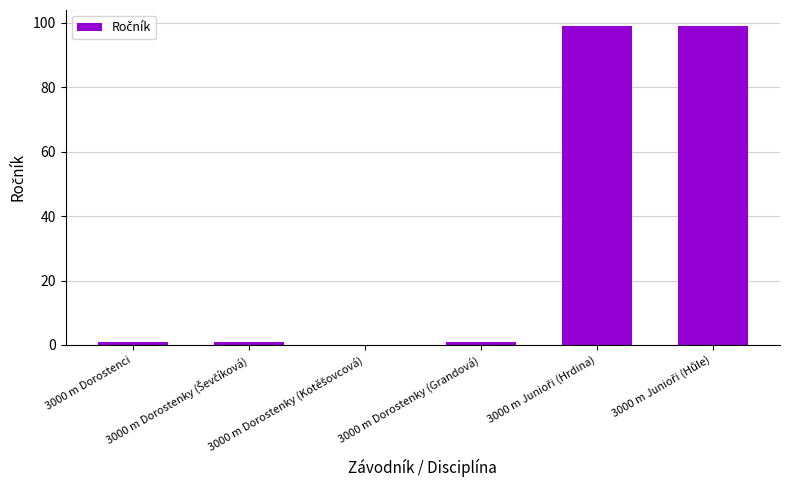

Count the number of categories in the chart.

6